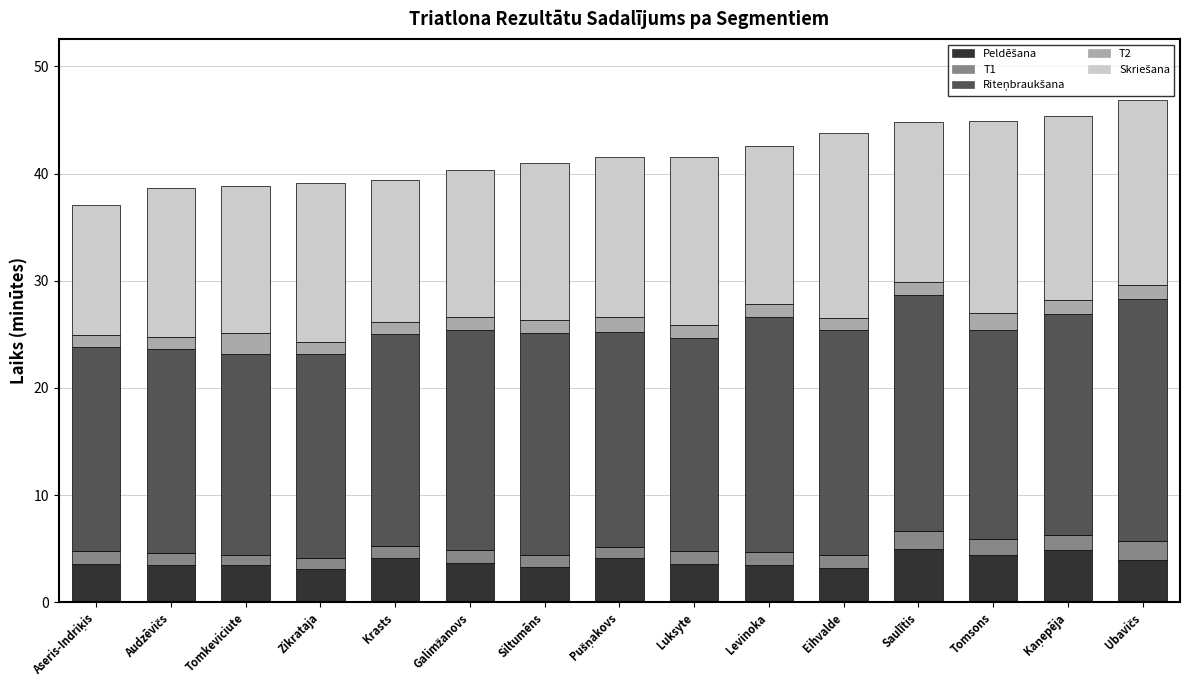

What is the total value across all series at Luksyte?

41.5